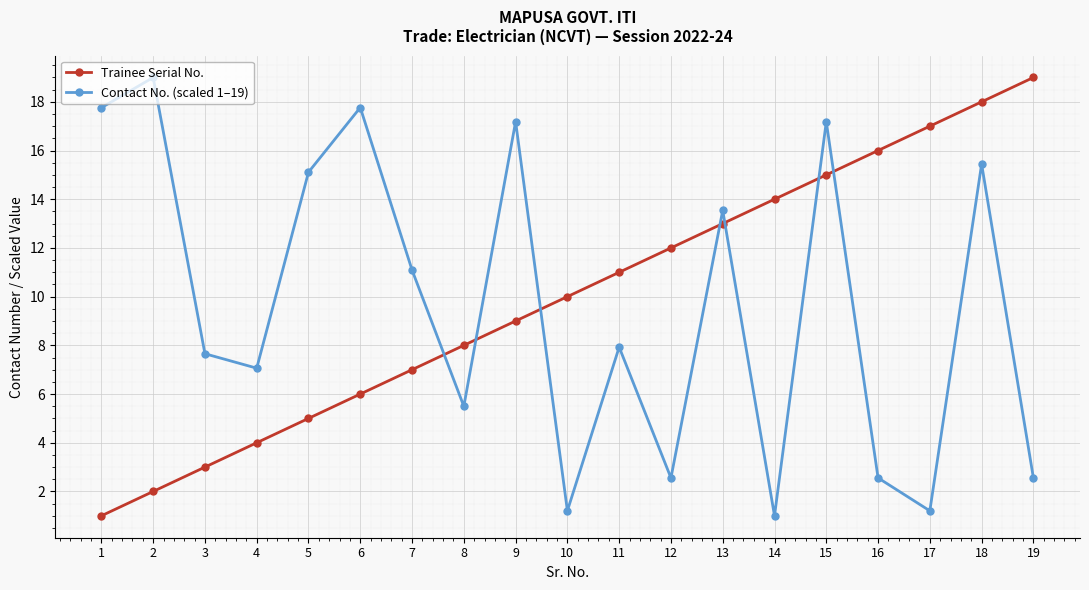

Rank the series at 7 from lowest to highest value.

Trainee Serial No., Contact No. (scaled 1–19)